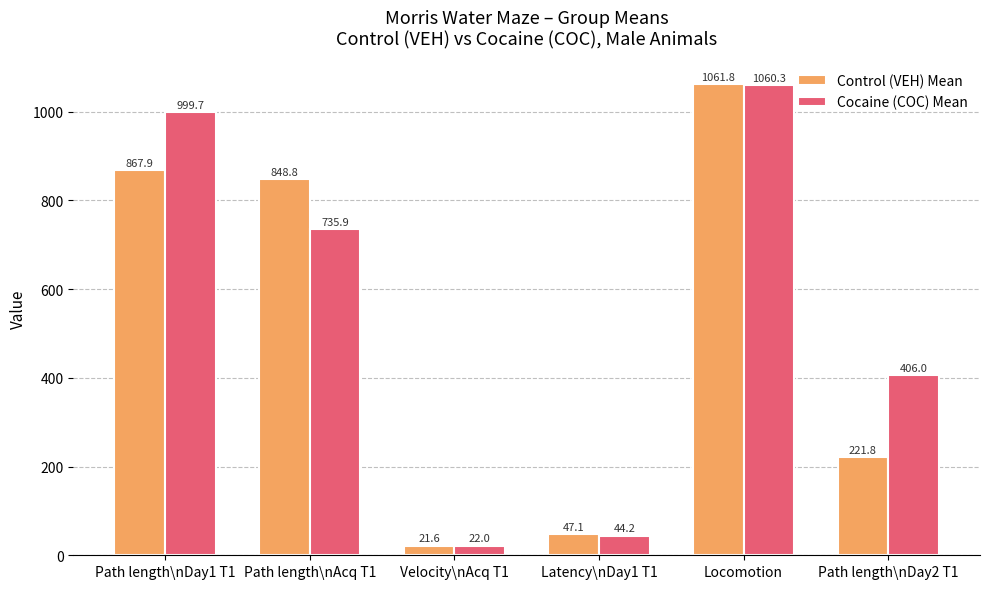

At Latency\nDay1 T1, list the series in order from smallest to largest.

Cocaine (COC) Mean, Control (VEH) Mean